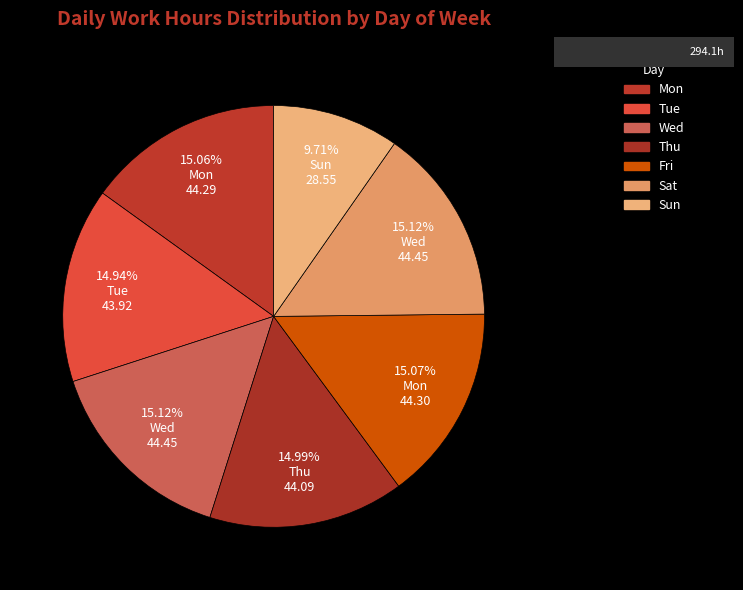

To the nearest percent, what portion does Tue represent?

15%